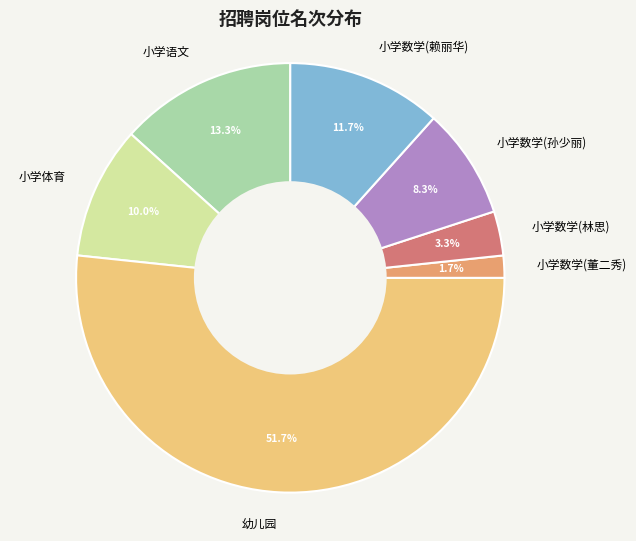

Count the number of slices in the pie.

7